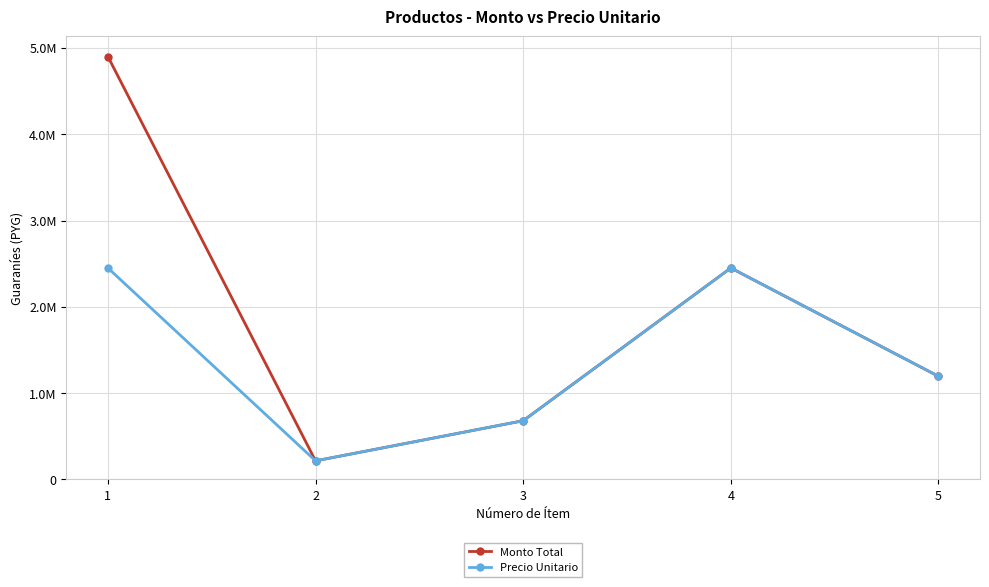

What are all the series names shown in the legend?

Monto Total, Precio Unitario